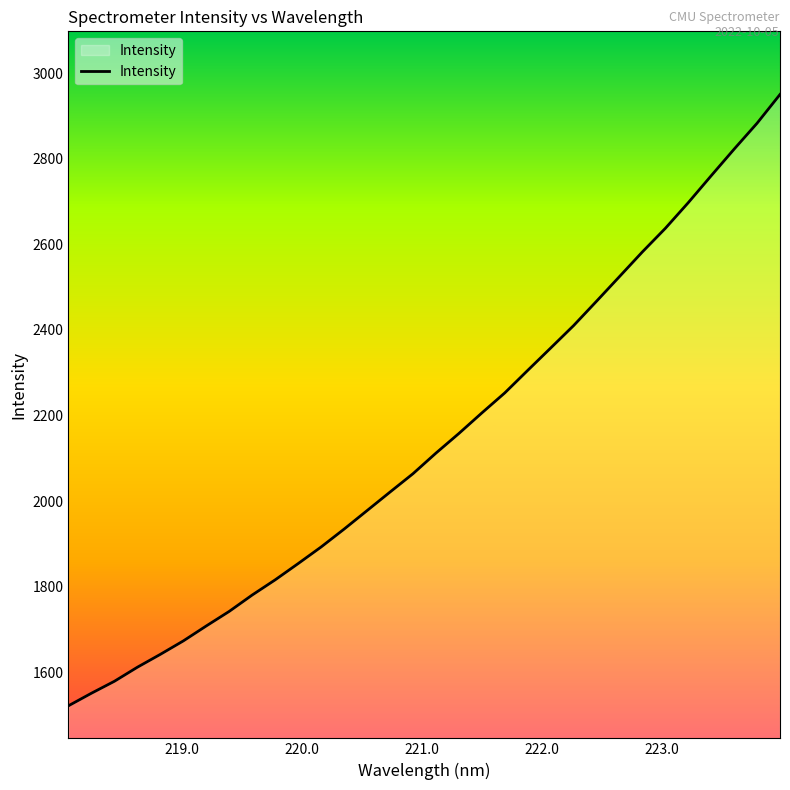

What is the minimum value shown in the chart?

1521.8